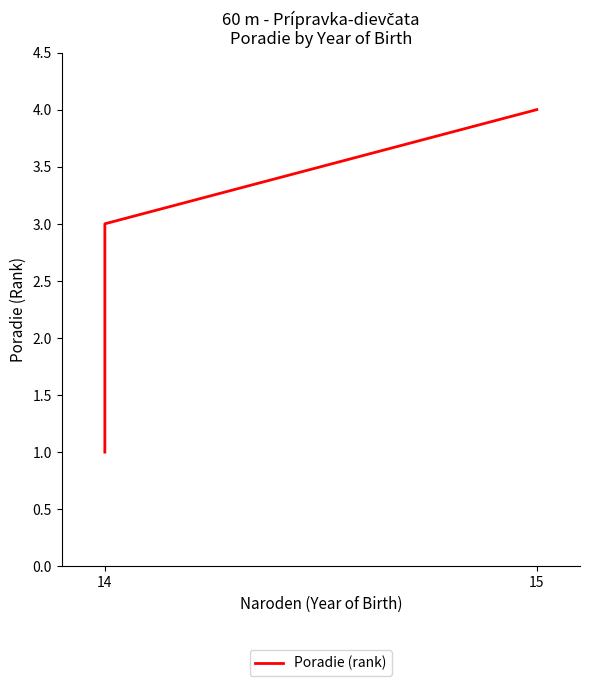

Reading left to right, transcribe all the data shown in this chart.

1	2	3	4